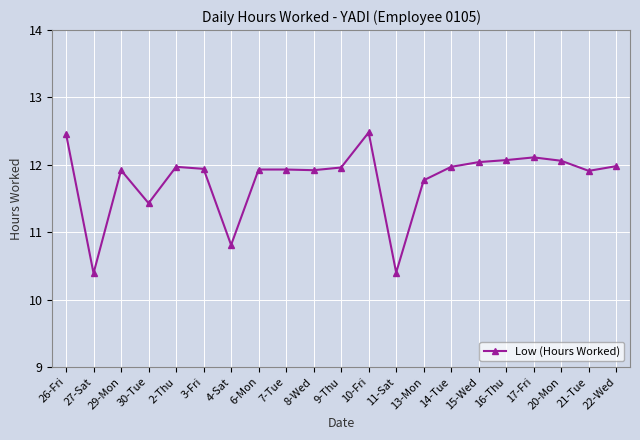

What is the maximum value shown in the chart?

12.5